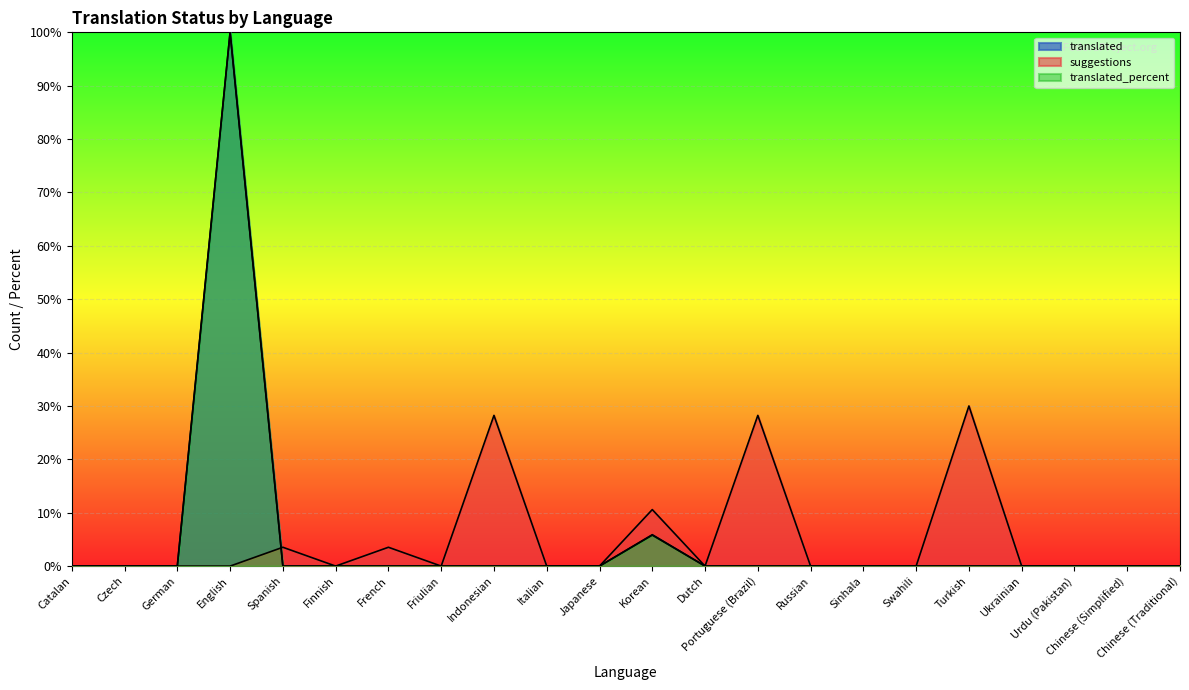

At which category does suggestions reach its first local peak?

Spanish